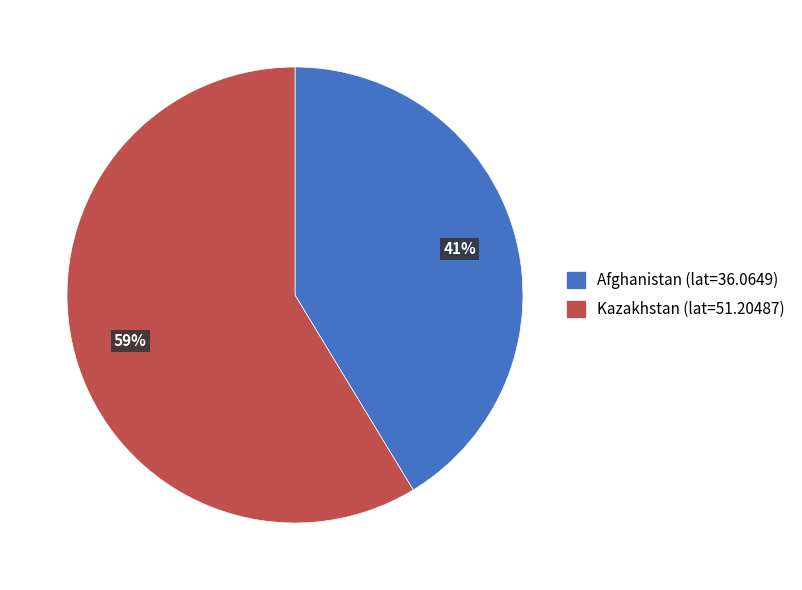

To the nearest percent, what percentage of the pie is Afghanistan (lat=36.0649)?

41%